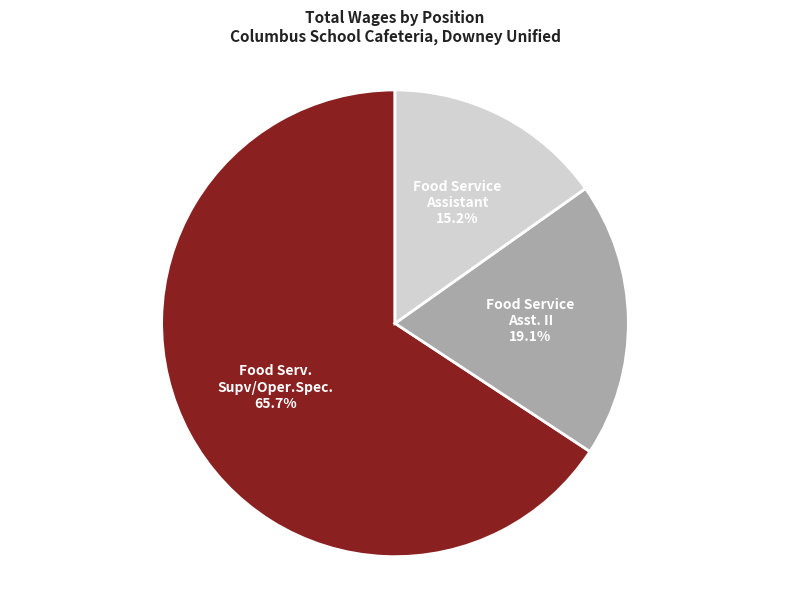

Is there any slice that represents more than half of the pie?

Yes